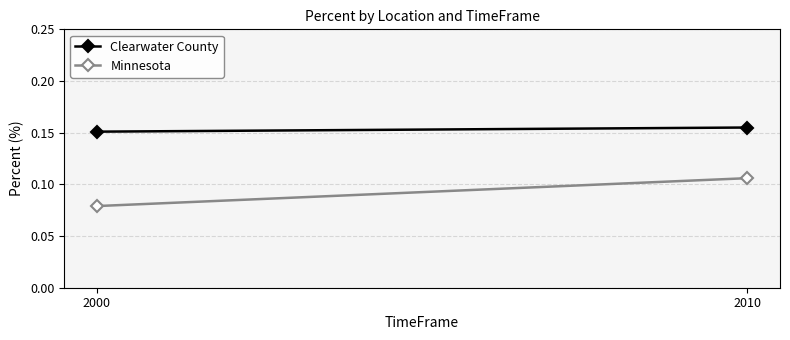

Which series changed the most between 2000 and 2010?

Minnesota